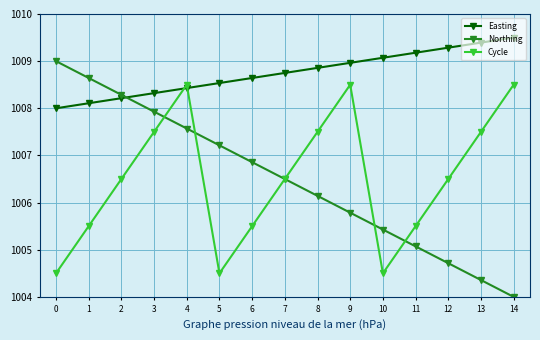

Between 8 and 9, which series saw the biggest shift?

Cycle